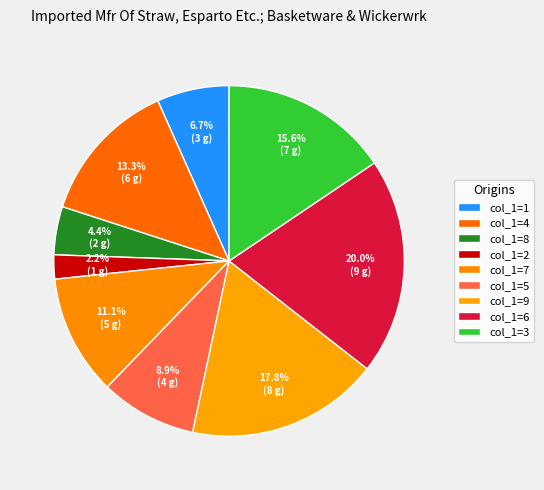

How many slices are in this pie chart?

9